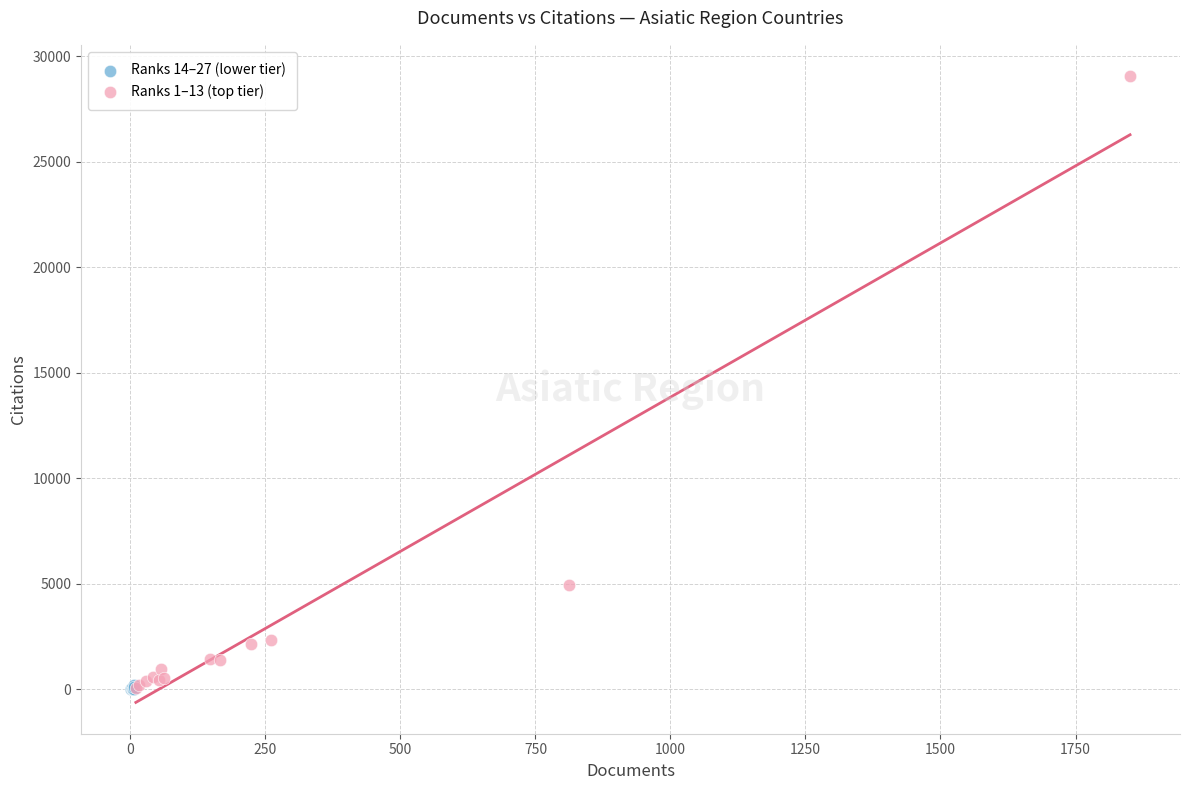

Which series contains the highest Y value?

Ranks 1–13 (top tier)